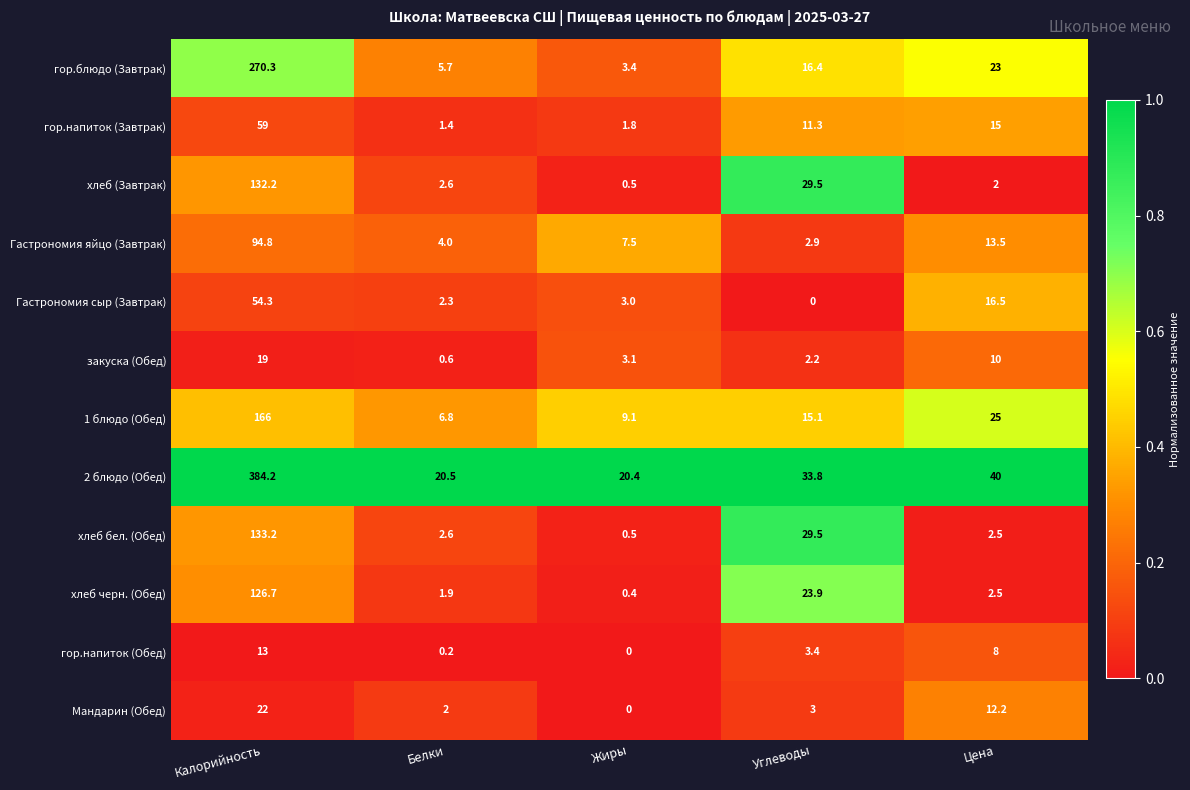

Is it true that Мандарин (Обед) equals 1.3 at Углеводы?

False